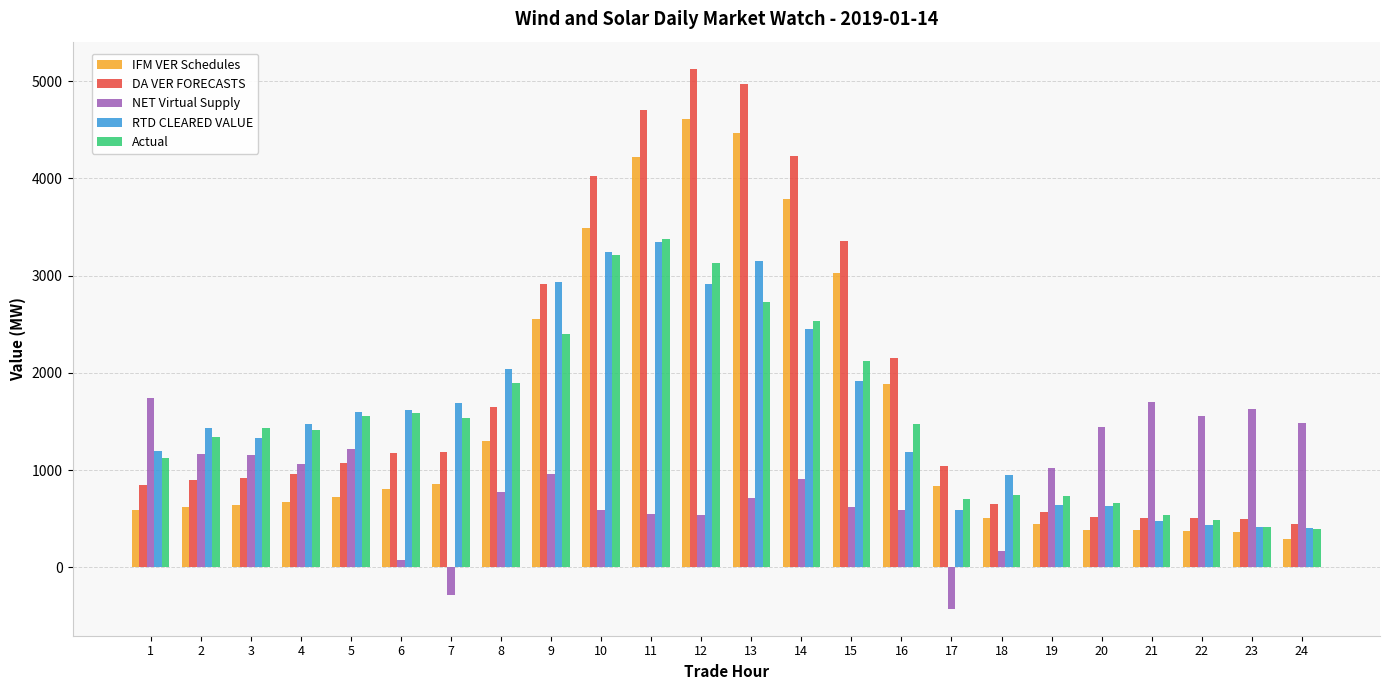

How many bars are there in total?

120